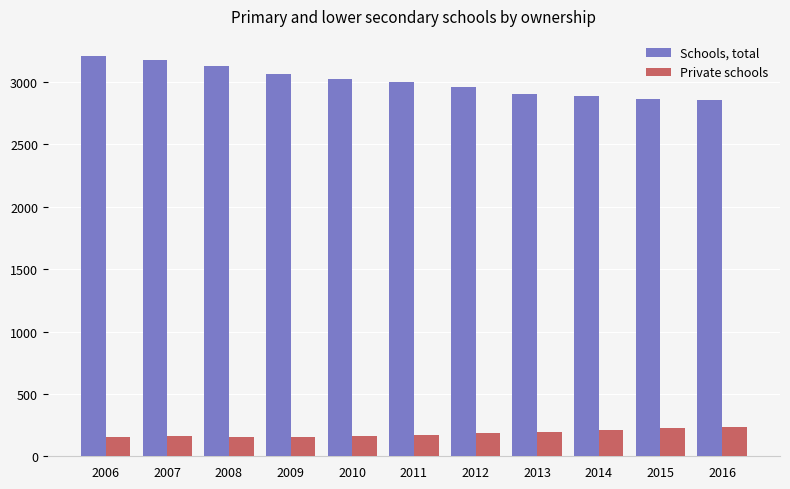

Which series has the largest range (max minus min)?

Schools, total